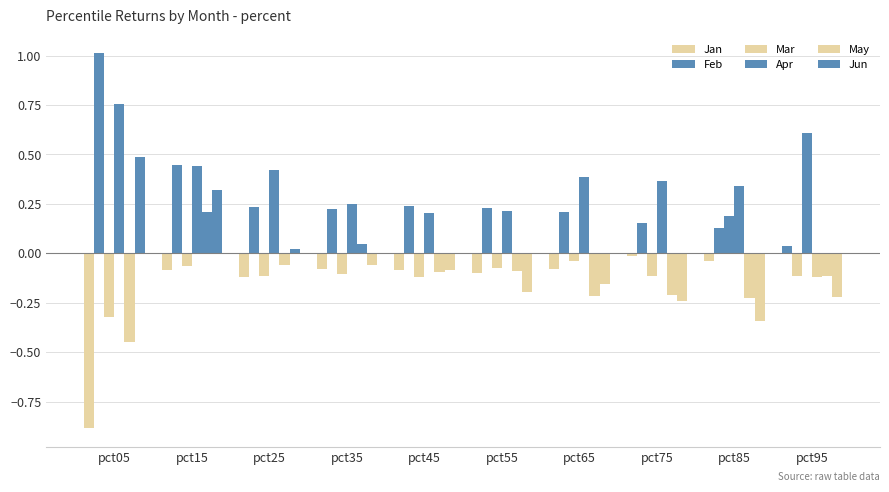

How many groups of bars are there?

10